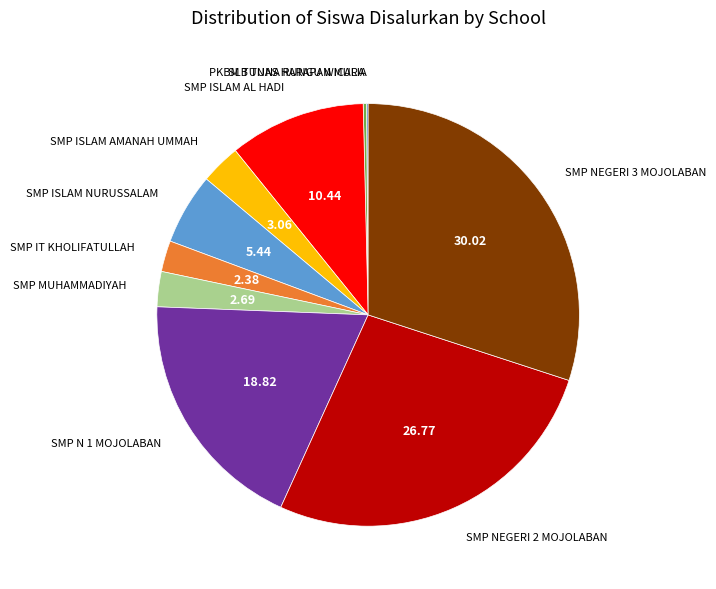

True or false: SMP ISLAM NURUSSALAM accounts for 5% of the total.

True